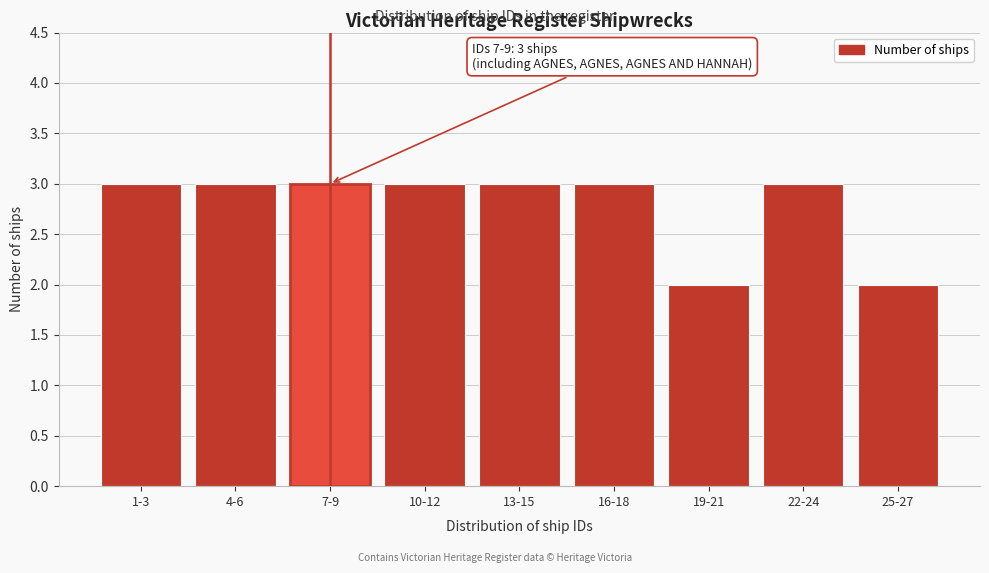

Reading left to right, extract all data points from this chart.

1-3=3	4-6=3	7-9=3	10-12=3	13-15=3	16-18=3	19-21=2	22-24=3	25-27=2